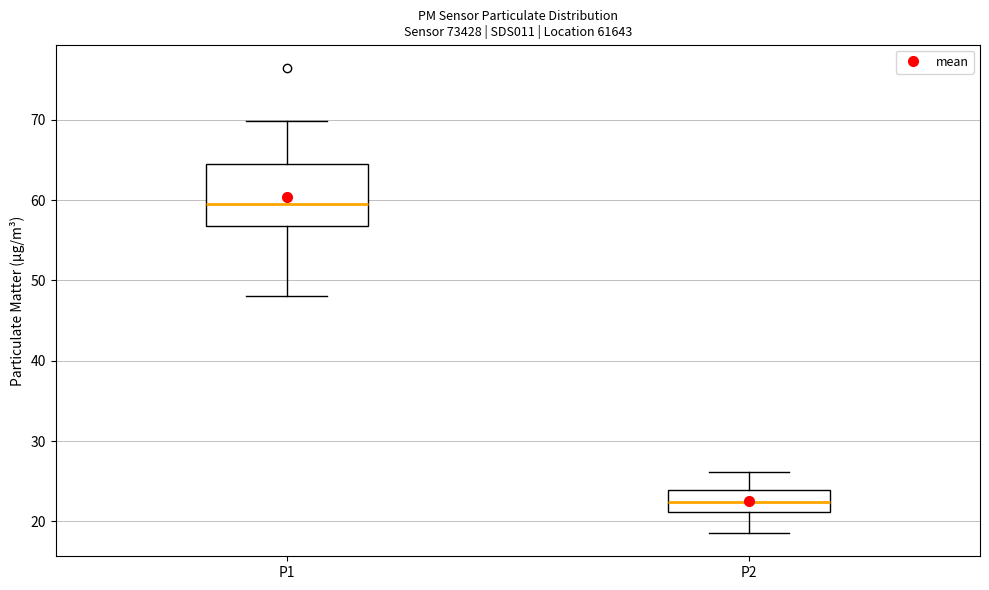

Which box's median line is the highest?

P1